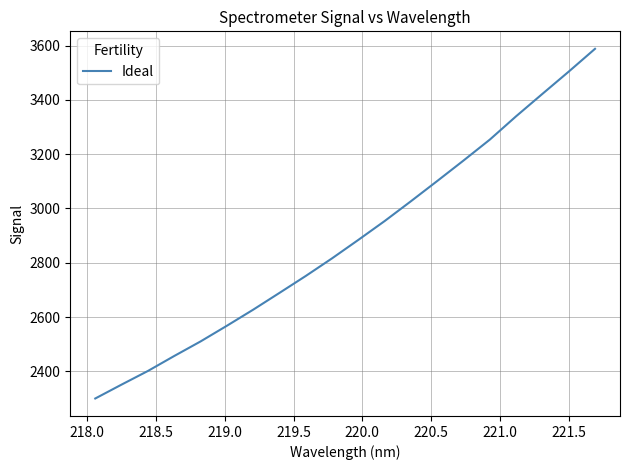

True or false: there are more than 1 points higher than both neighbors.

False